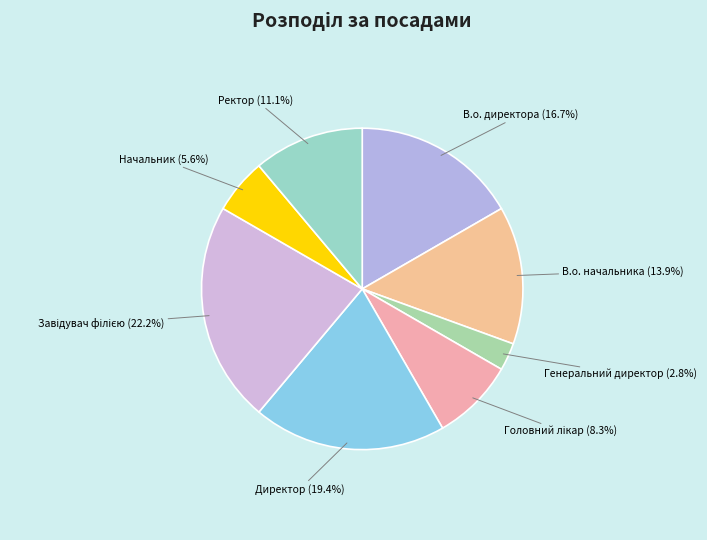

To the nearest percent, what percentage of the pie is Ректор?

11%